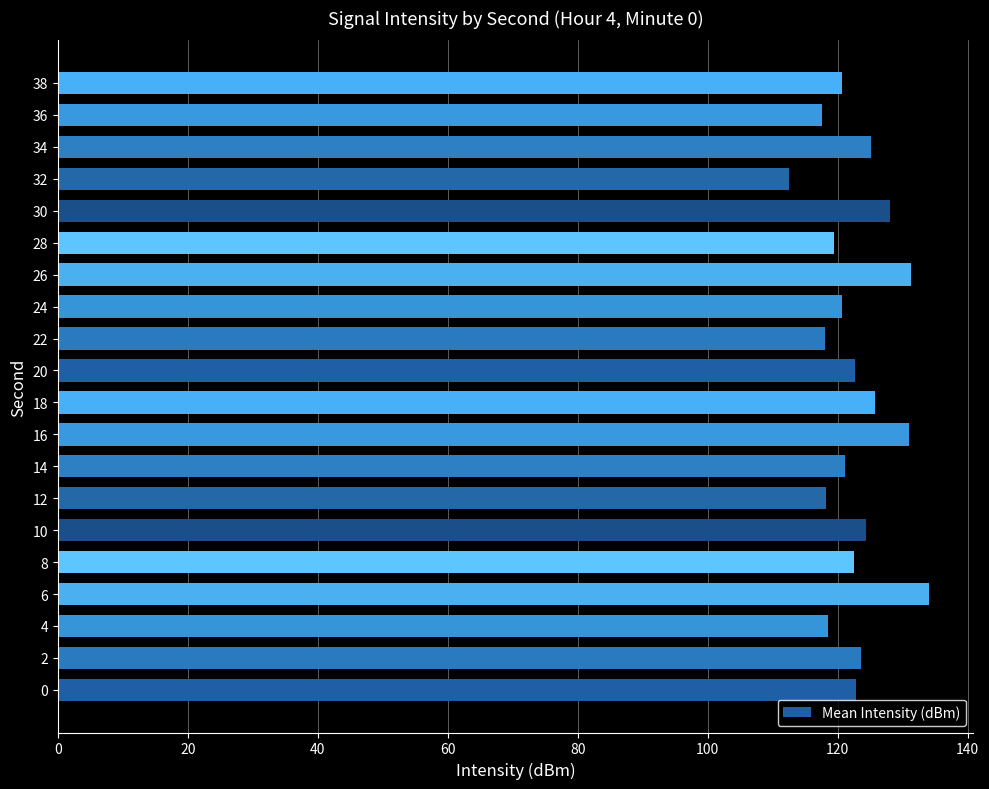

Which label corresponds to the largest value in the chart?

6